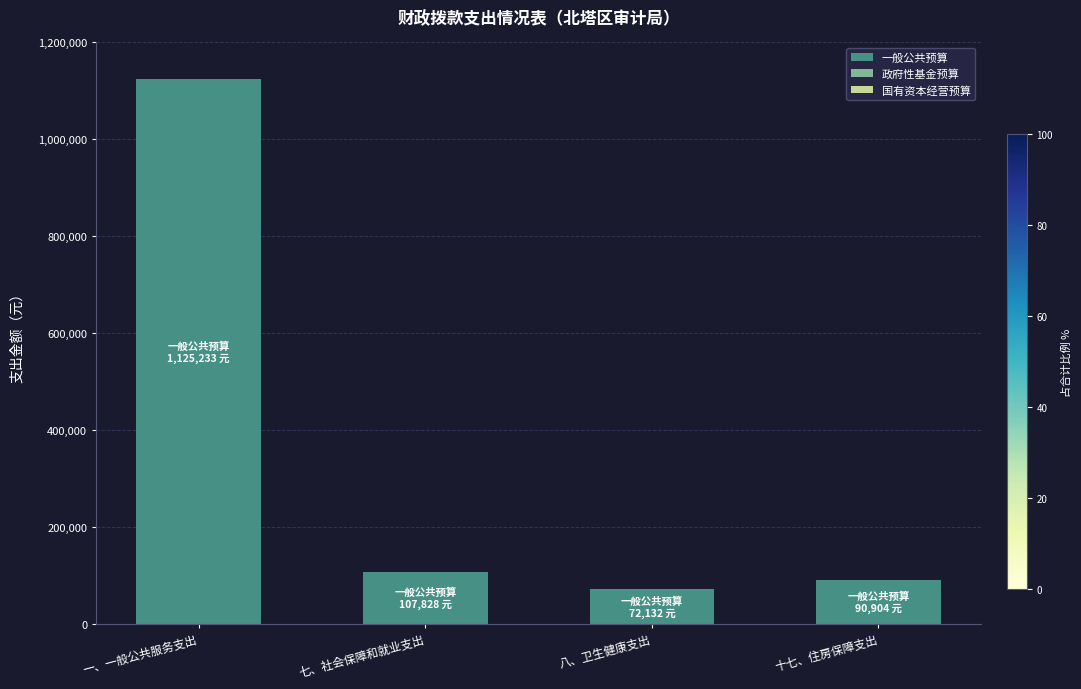

What is the label of the 1st bar from the left?

一、一般公共服务支出